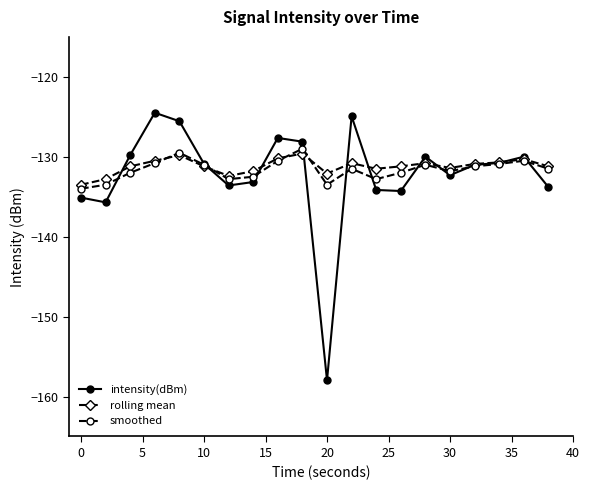

What is the greatest value displayed?

-124.5